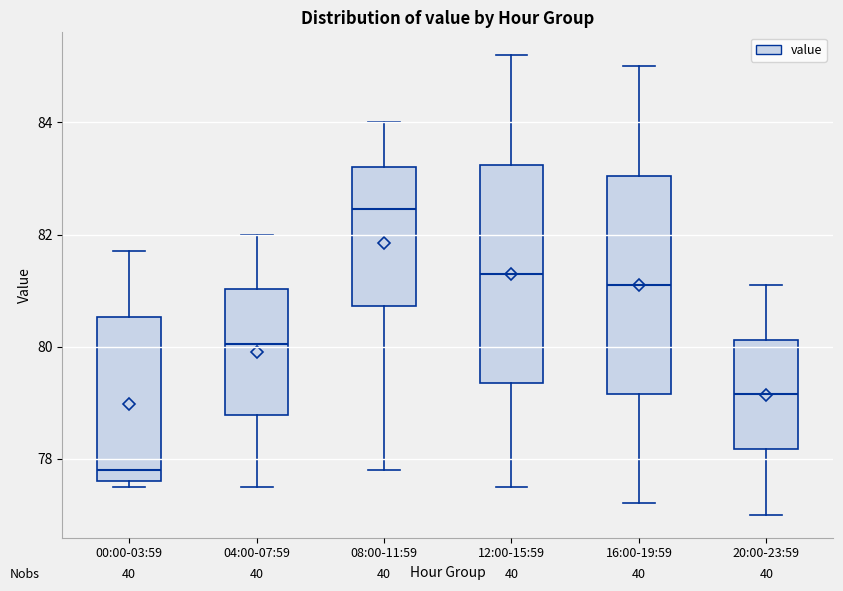

Reading left to right, transcribe this box plot: for each box, give where its median line is, the range the box spans, and where its two whiskers end, as read against the y-axis. The values are not printed on the chart, so give them approximately, as read against the axis.

00:00-03:59: median 77.8, box 77.6 to 80.6, whiskers 77.6 (just below the box's lower edge) to 81.8
04:00-07:59: median 80.0, box 78.8 to 81.0, whiskers 77.6 to 82.0
08:00-11:59: median 82.4, box 80.8 to 83.2, whiskers 77.8 to 84.0
12:00-15:59: median 81.4, box 79.4 to 83.2, whiskers 77.6 to 85.2
16:00-19:59: median 81.2, box 79.2 to 83.0, whiskers 77.2 to 85.0
20:00-23:59: median 79.2, box 78.2 to 80.2, whiskers 77.0 to 81.2